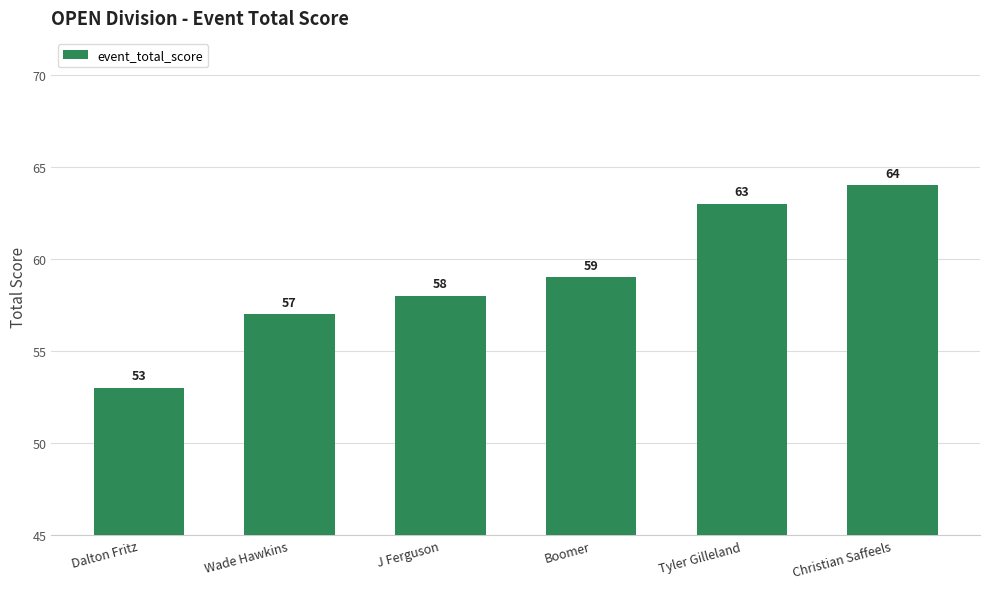

How many data points does each series have?

6